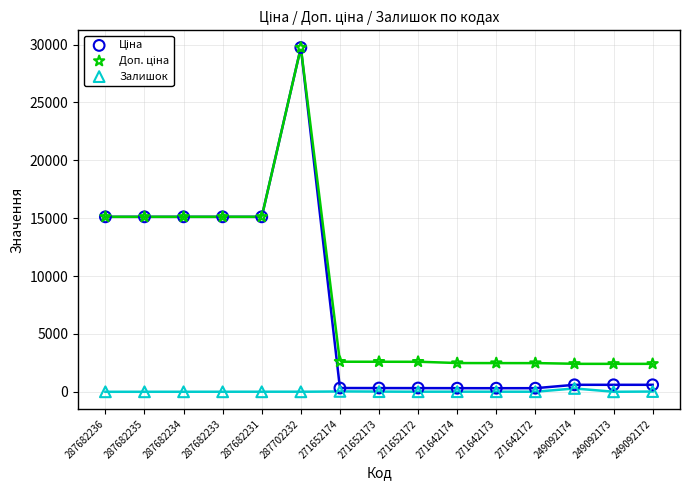

What are all the series names shown in the legend?

Ціна, Доп. ціна, Залишок